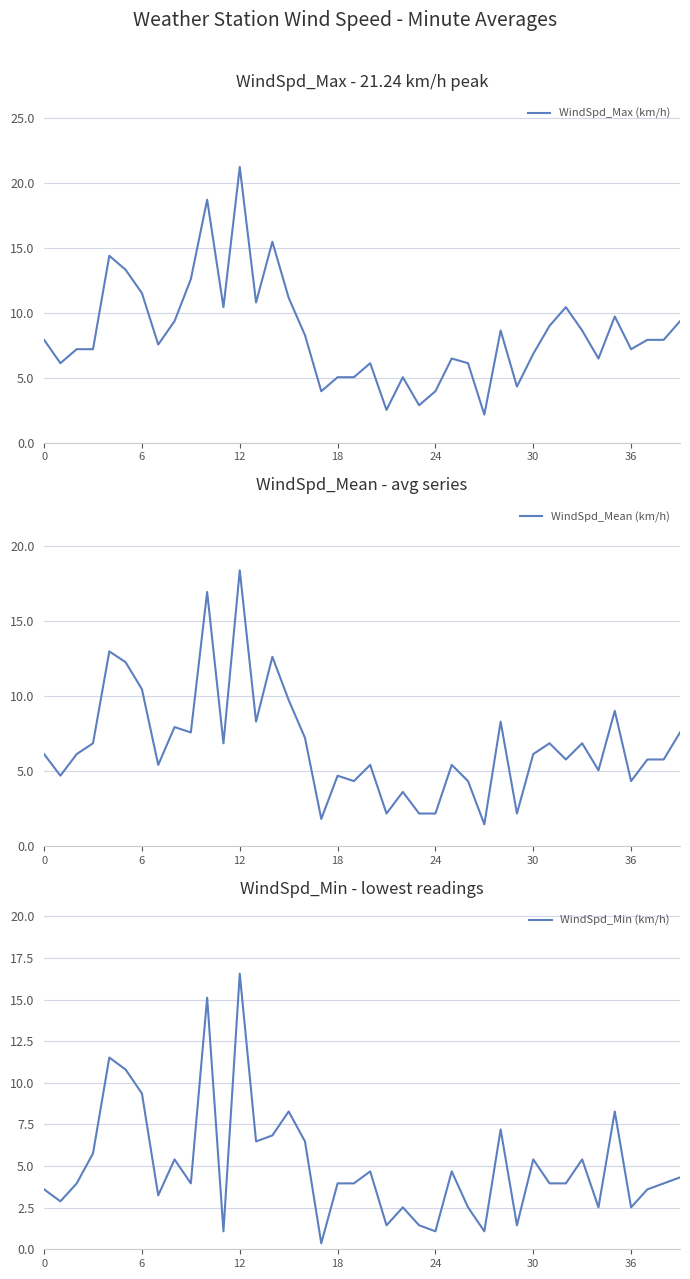

What is the maximum value for WindSpd_Mean (km/h)?

18.4